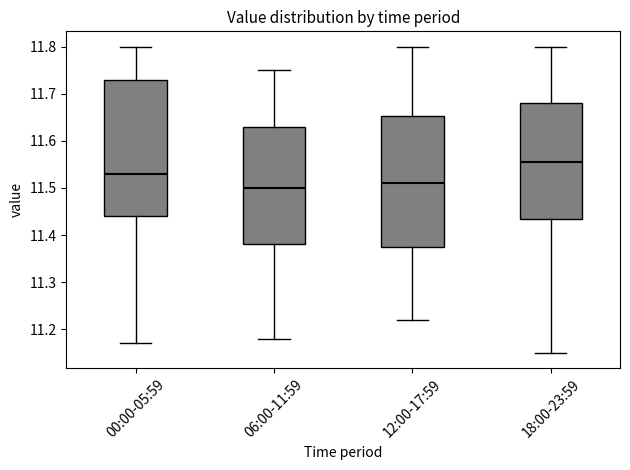

Where does the median line of the box for 18:00-23:59 sit on the y-axis? The values are not printed on the chart, so give them approximately, as read against the axis.

11.56